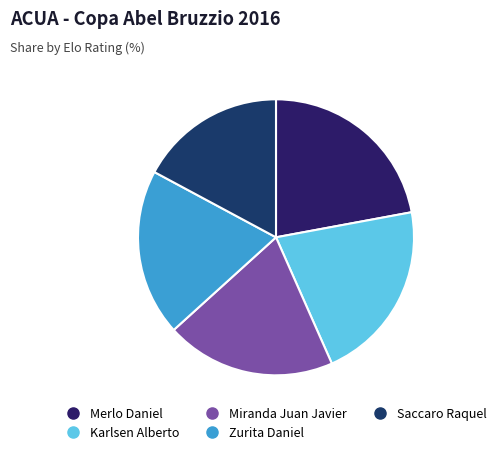

What is the change in value from Merlo Daniel to Karlsen Alberto?

-76